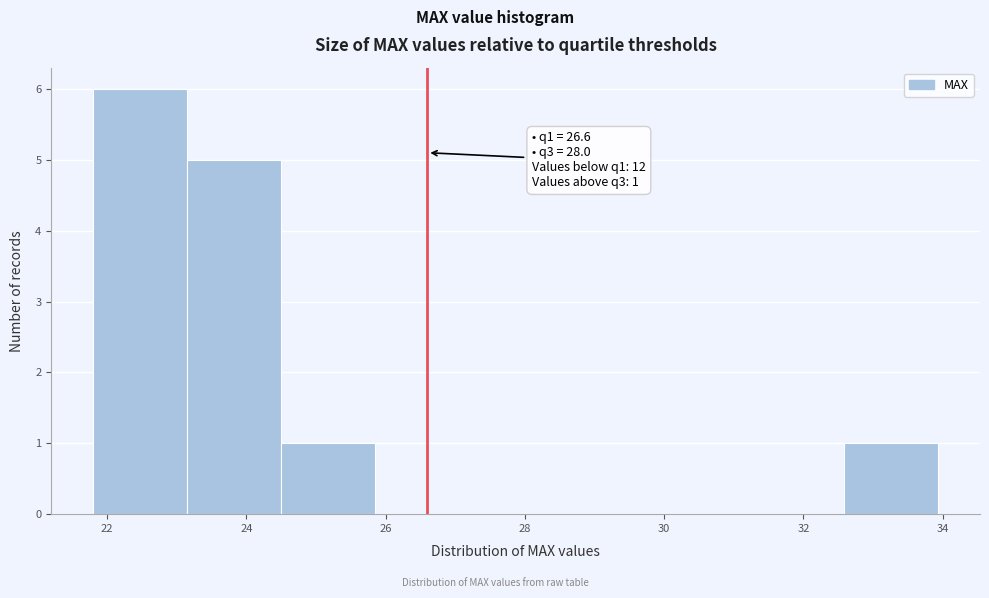

Over which range of the x-axis is the bar tallest?

21.8 to 23.2